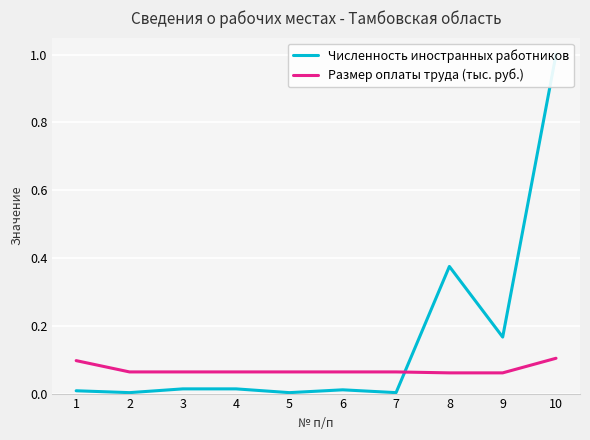

What are all the series names shown in the legend?

Численность иностранных работников, Размер оплаты труда (тыс. руб.)